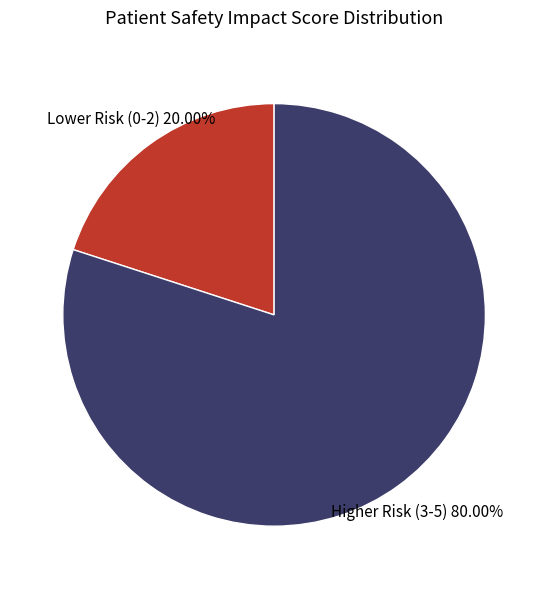

Is there a majority slice in this chart?

Yes